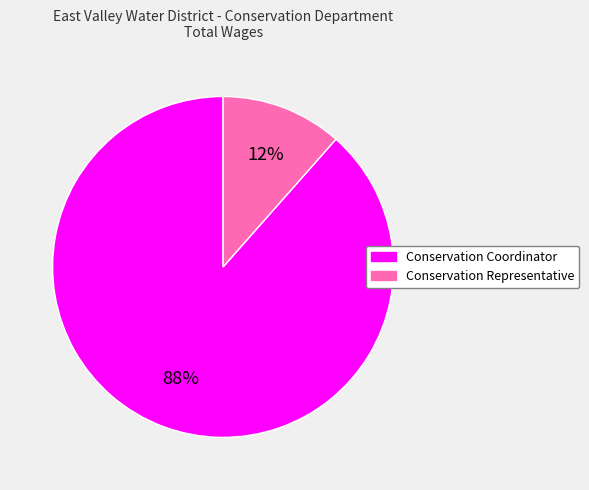

Does Conservation Coordinator account for over 50% of the chart?

Yes